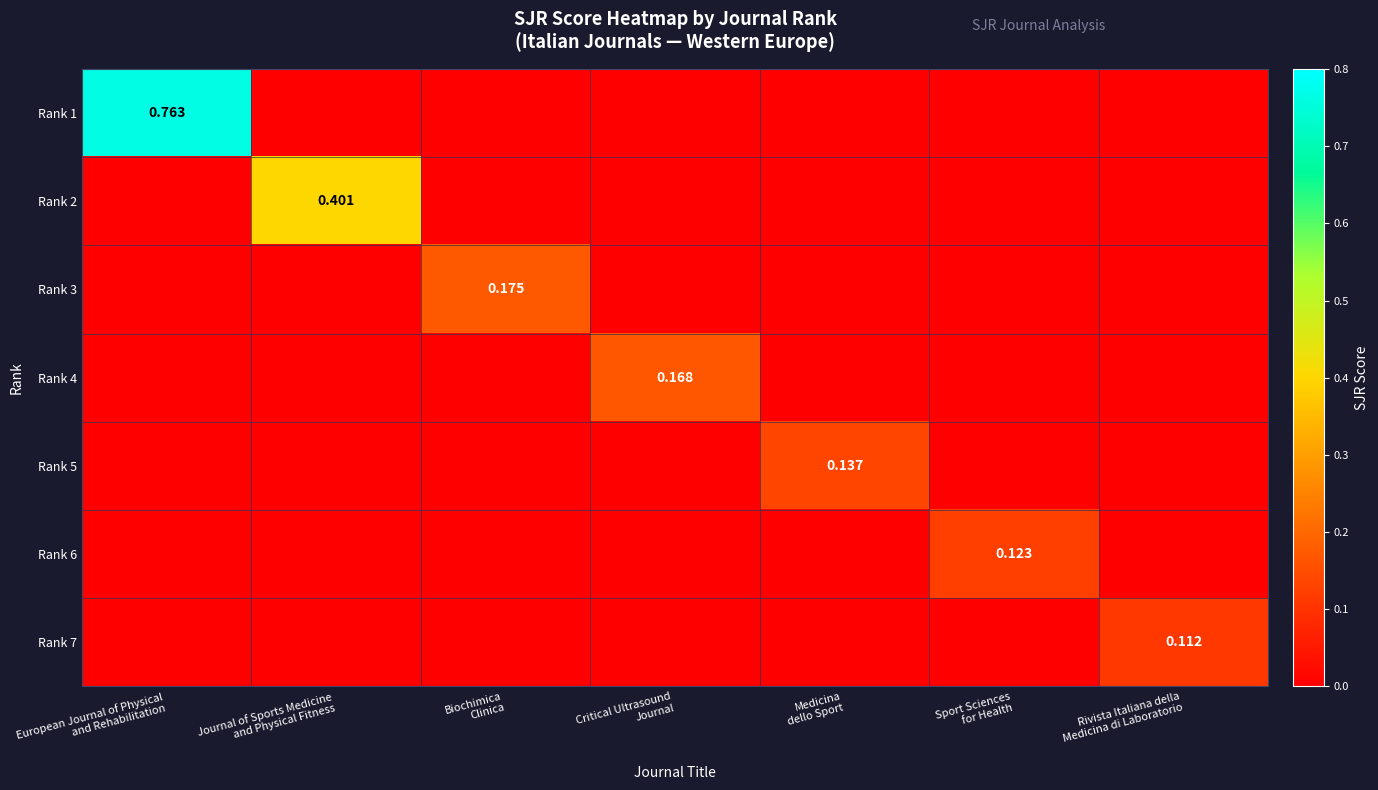

Rank the series by their maximum value, from highest to lowest.

Rank 1, Rank 2, Rank 3, Rank 4, Rank 5, Rank 6, Rank 7